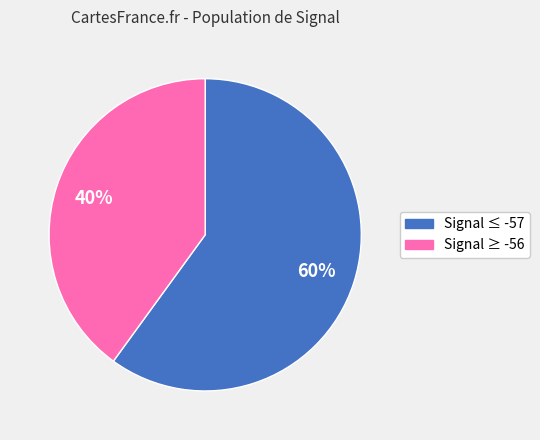

To the nearest percent, what is the difference between the largest and smallest slice percentages?

20%